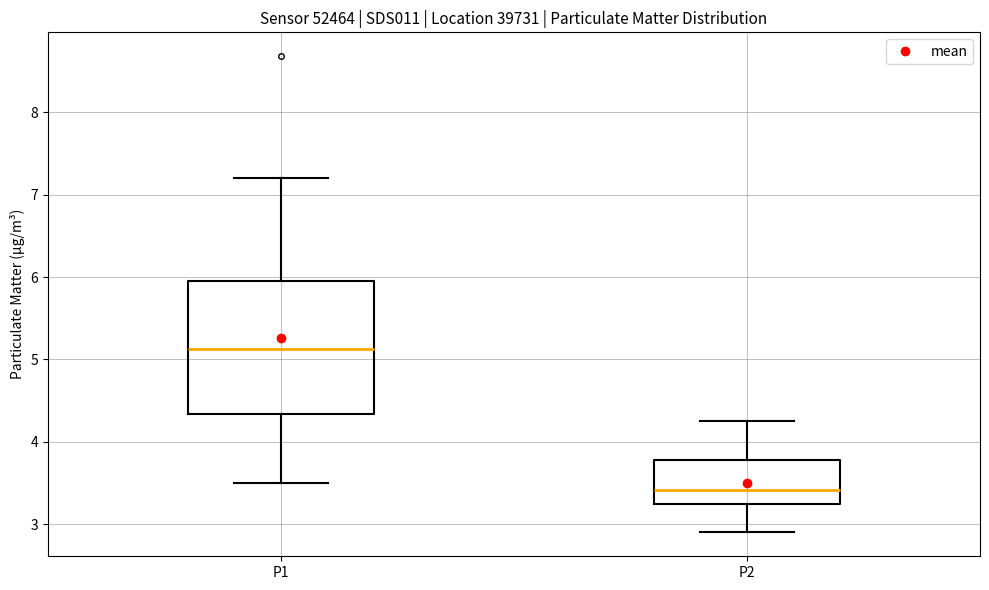

Comparing the boxes themselves (not the whiskers), which one is the tallest?

P1